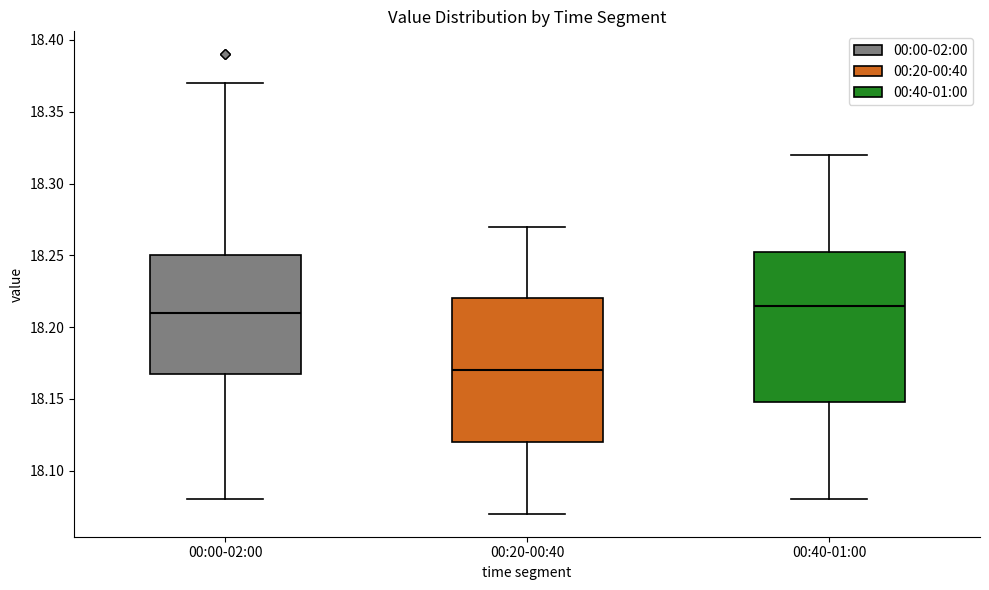

Reading left to right, read every box against the y-axis: the position of its median line, the range the box covers, and the ends of its whiskers. The values are not printed on the chart, so give them approximately, as read against the axis.

00:00-02:00: median 18.210, box 18.170 to 18.250, whiskers 18.080 to 18.370
00:20-00:40: median 18.170, box 18.120 to 18.220, whiskers 18.070 to 18.270
00:40-01:00: median 18.215, box 18.150 to 18.255, whiskers 18.080 to 18.320